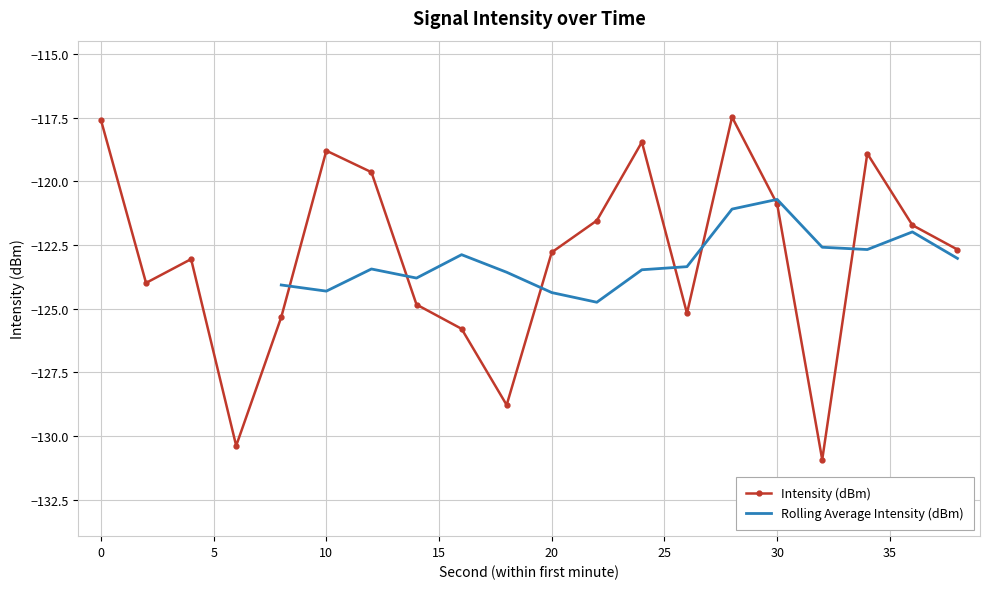

The value at 12 is -169.7. True or false?

False